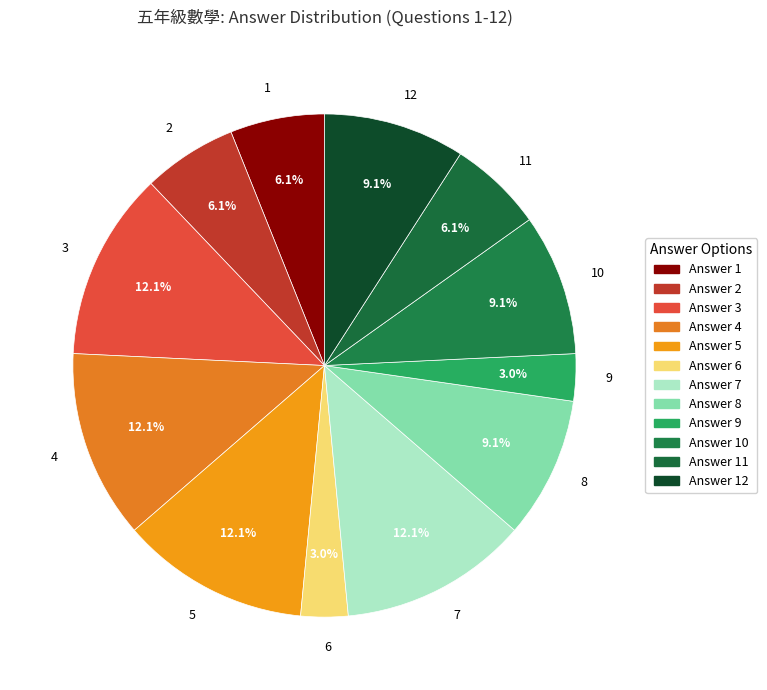

Is it true that 10 is 9% of the pie?

True